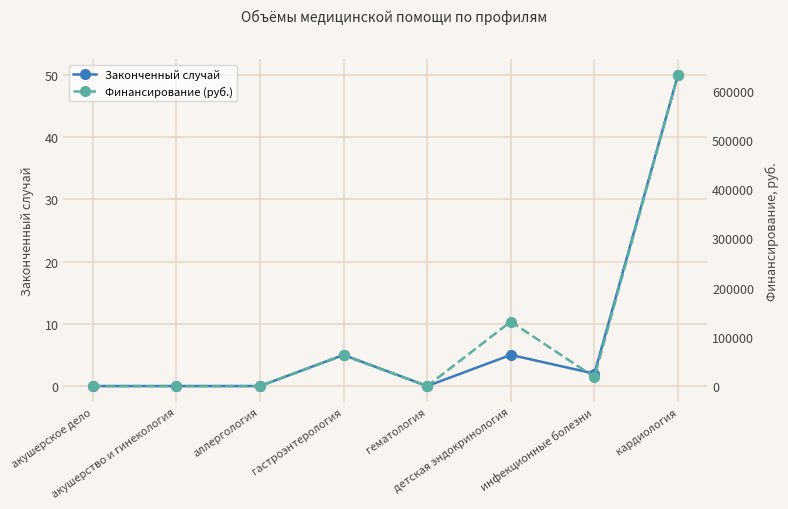

Where does the Финансирование (руб.) series first go above 18269?

гастроэнтерология